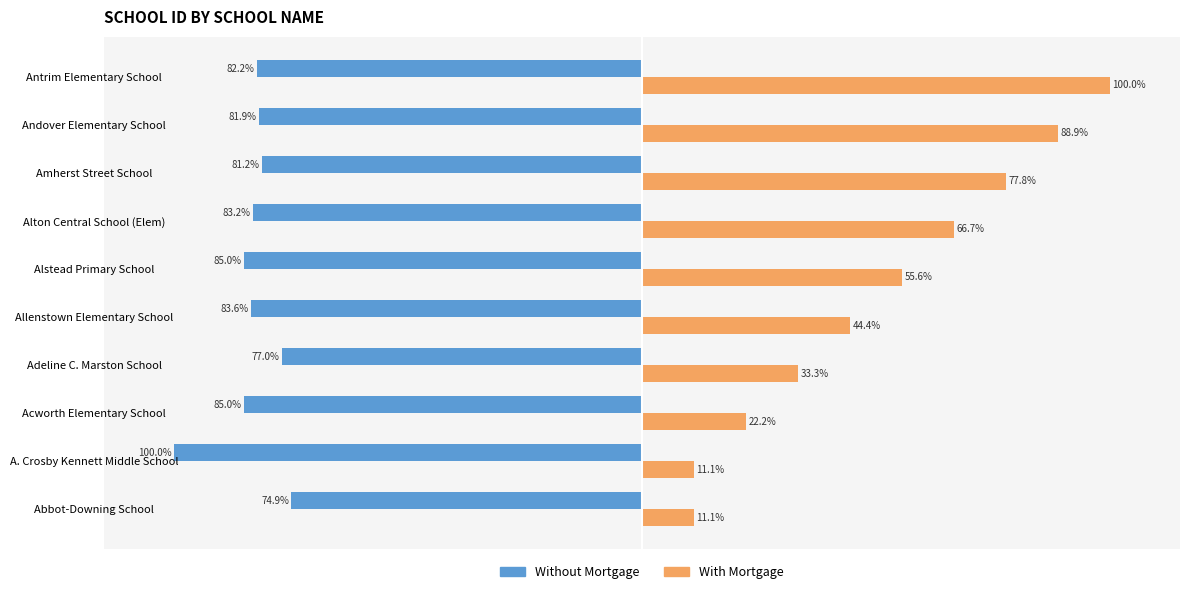

At which label is With Mortgage closest to 55?

Alstead Primary School